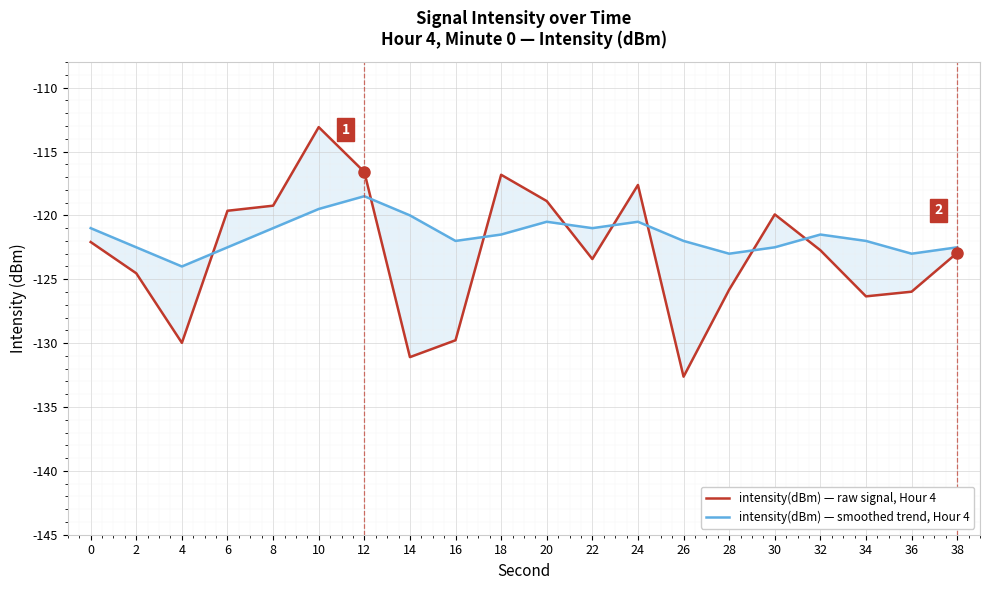

The intensity(dBm) — smoothed trend, Hour 4 series shows -119.5 at 10. True or false?

True